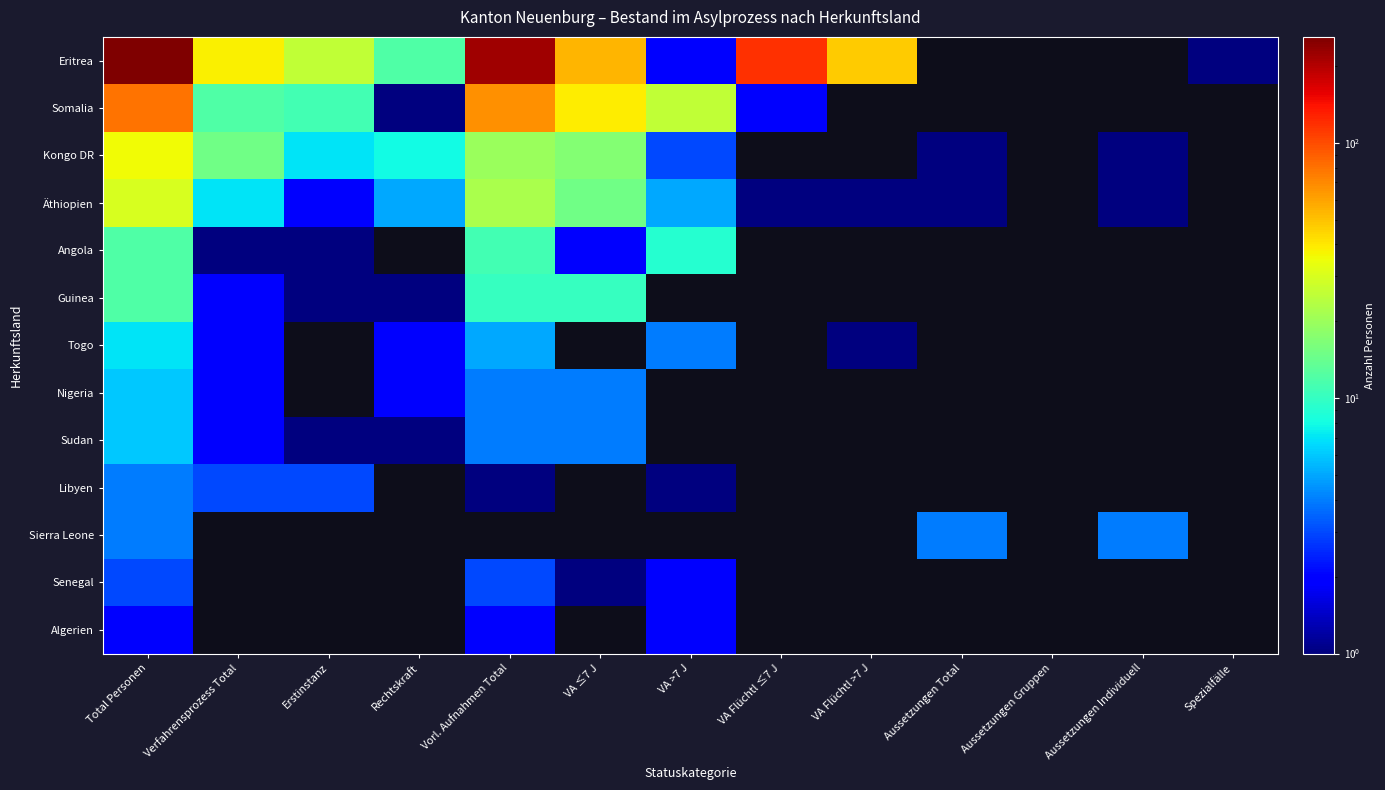

Between Aussetzungen Individuell and VA Flüchtl ≤7 J, which is larger?

VA Flüchtl ≤7 J